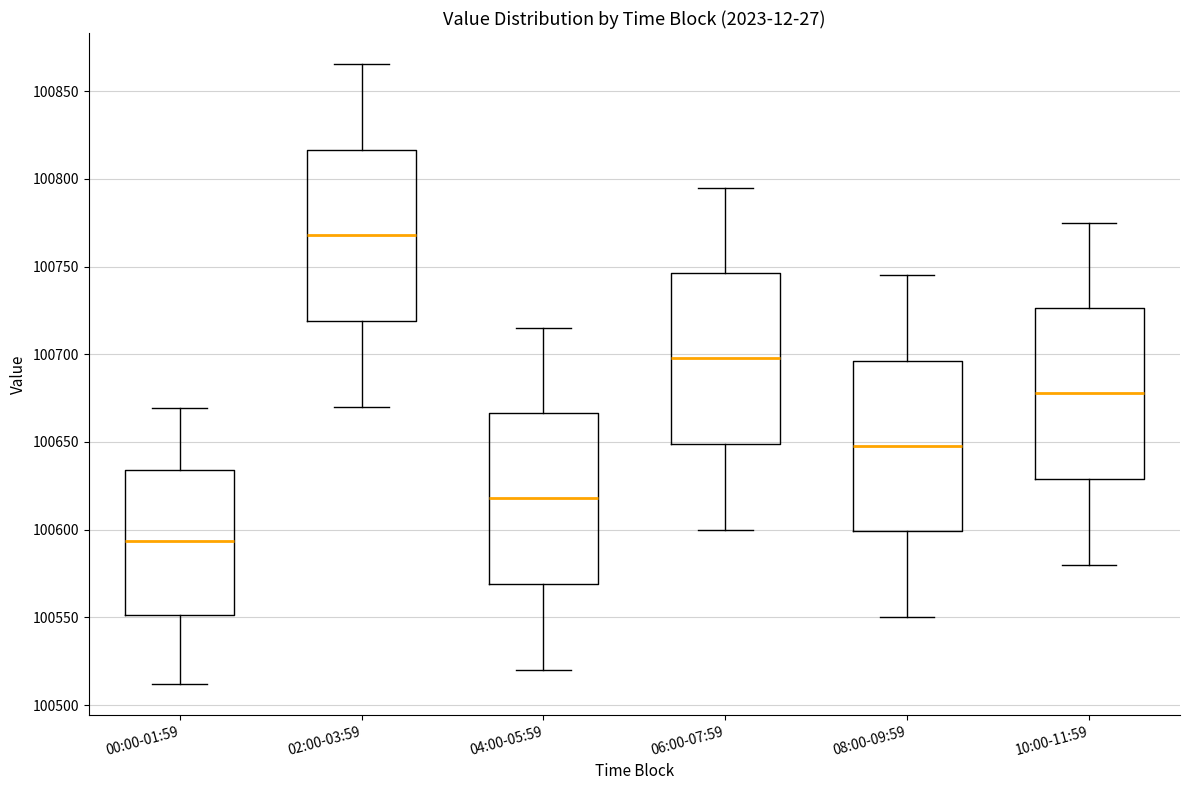

Which box has the lowest median line?

00:00-01:59